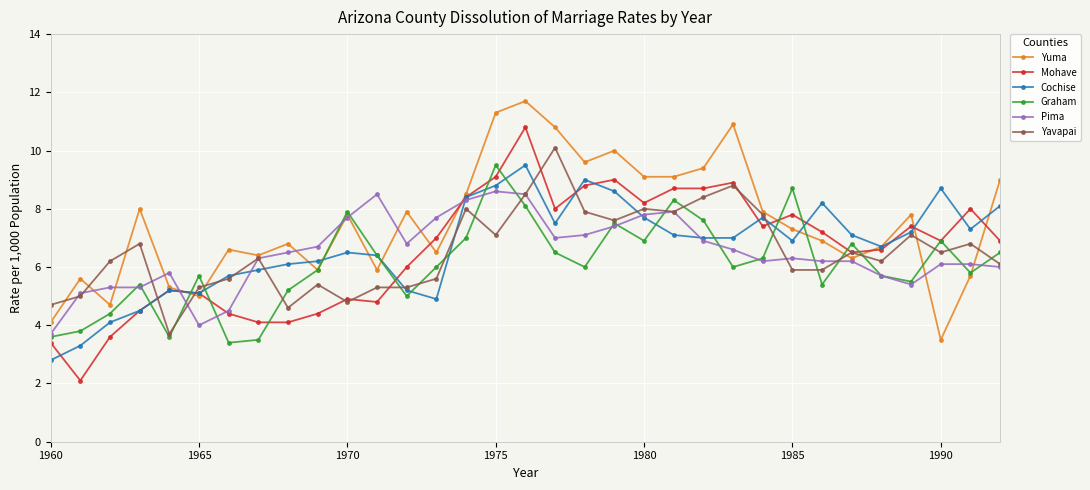

What is the value of the Yuma point at the 21st from the left?

9.1